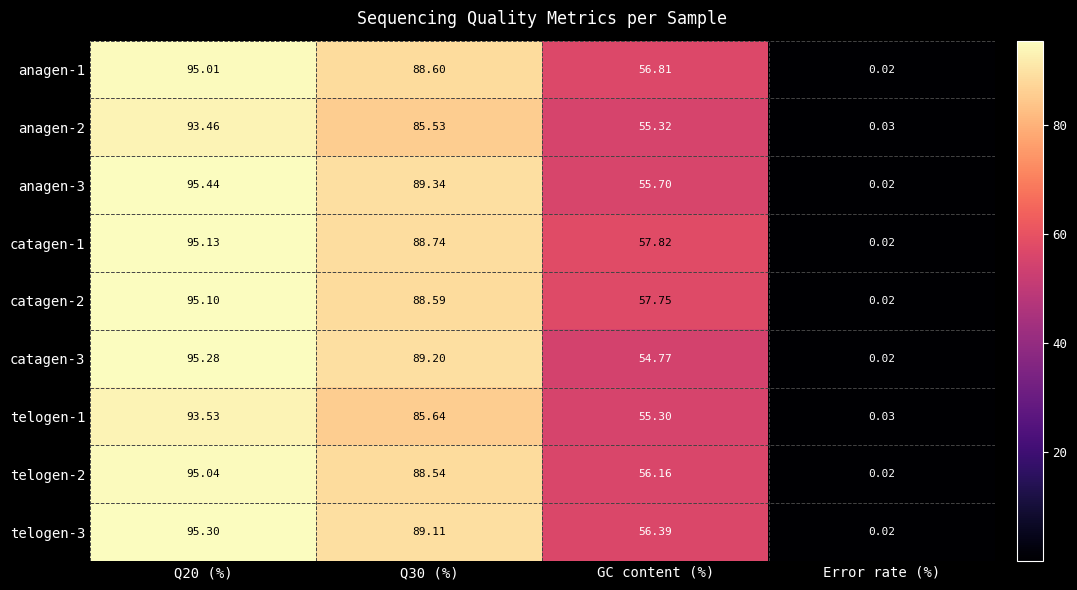

Which label corresponds to the smallest value in the chart?

Error rate (%)